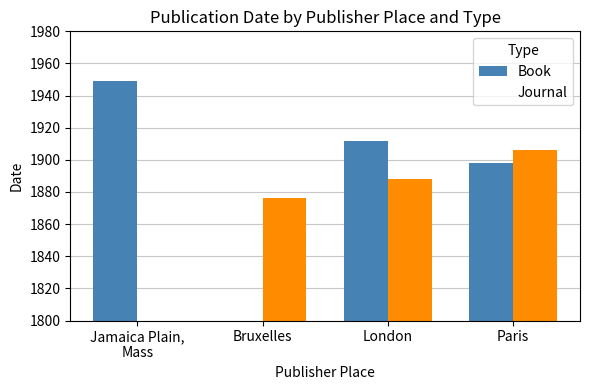

Rank the categories by Book value from lowest to highest.

Bruxelles, Paris, London, Jamaica Plain,
Mass